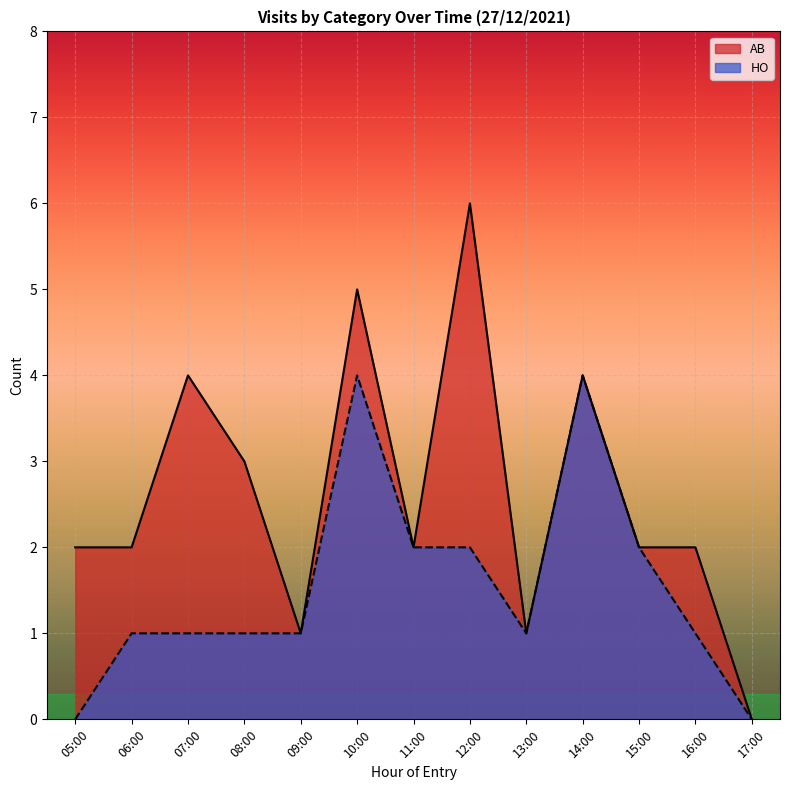

What is the label of the 4th point from the right?

14:00